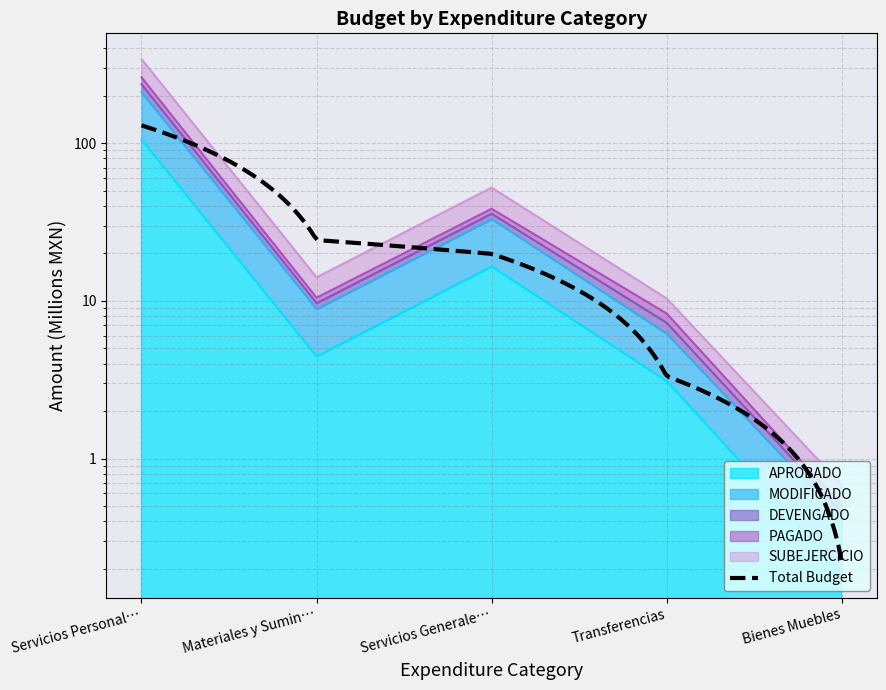

Does the chart have visible grid lines?

Yes